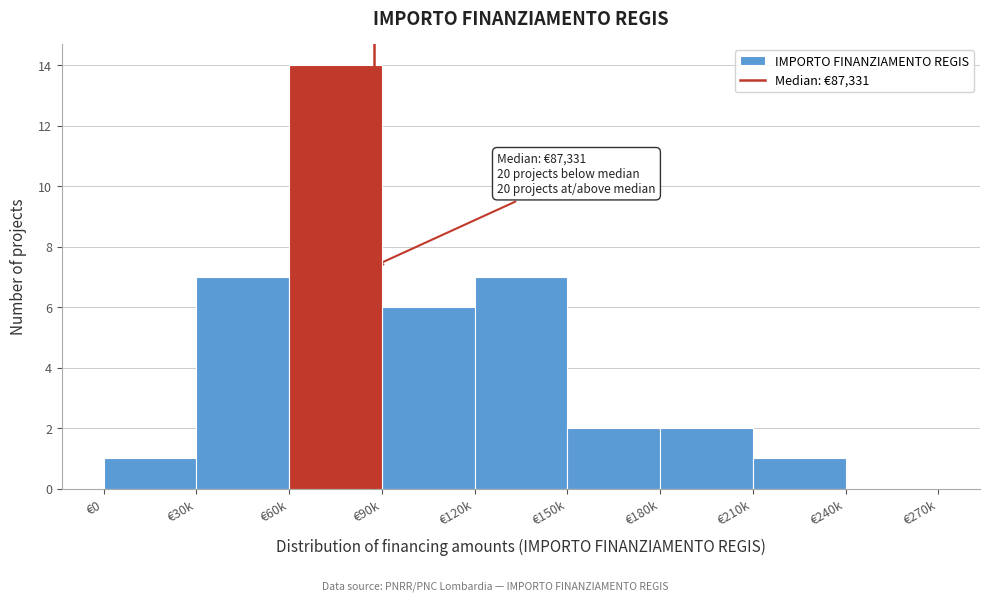

Reading left to right, what are all the values shown in this chart?

€0=1	€30k=7	€60k=14	€90k=6	€120k=7	€150k=2	€180k=2	€210k=1	€240k=0